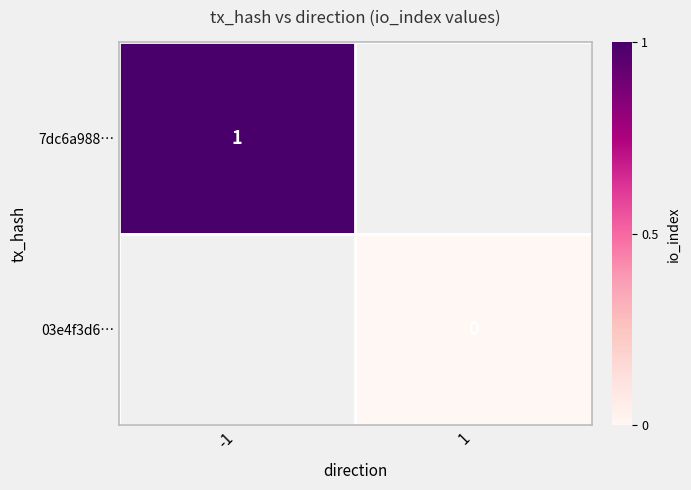

At which label is 7dc6a988… closest to 1?

-1